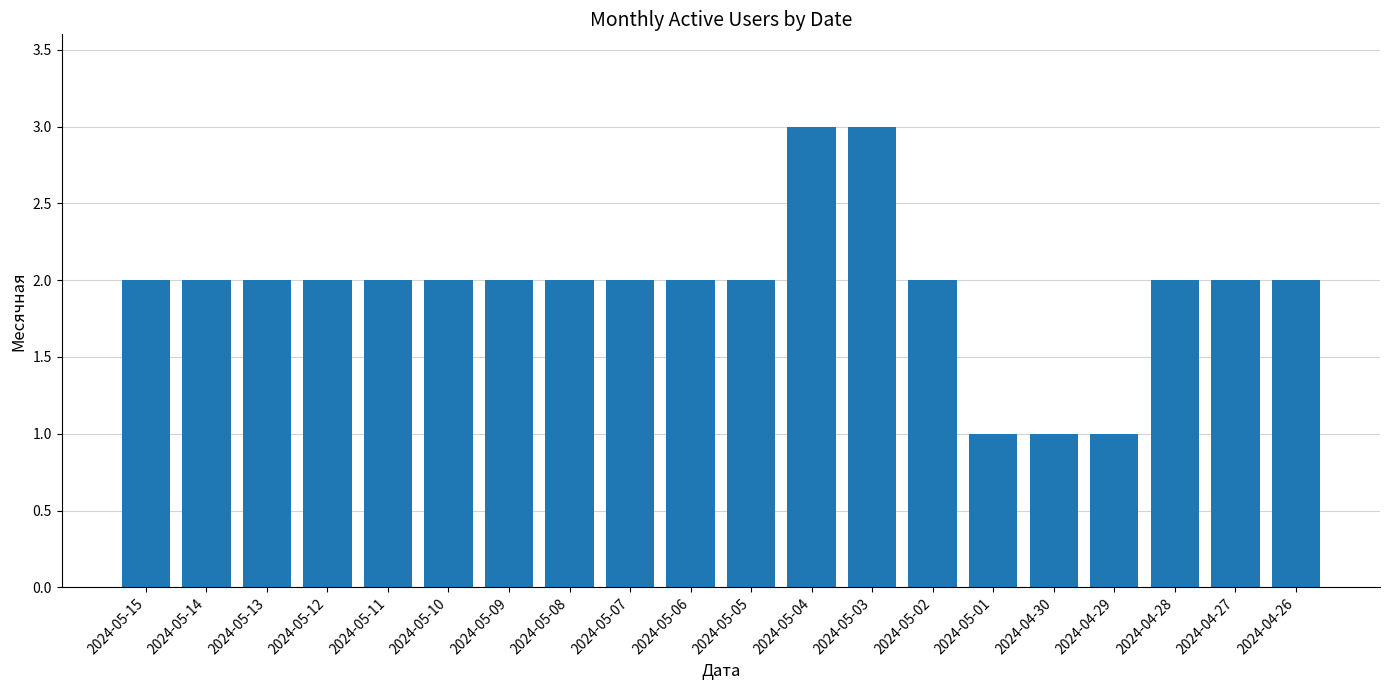

What is the greatest value displayed?

3